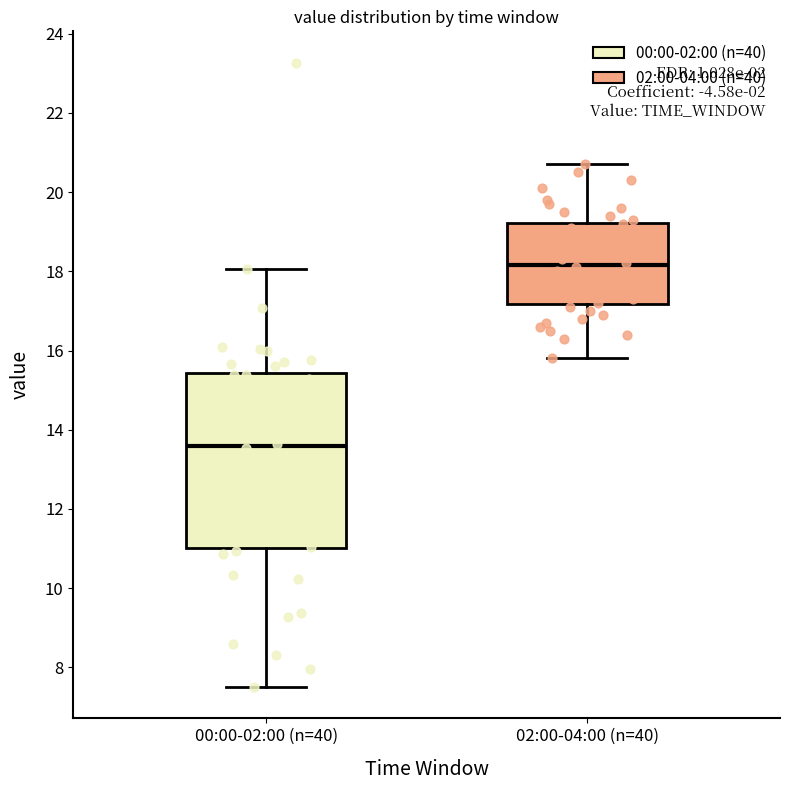

Which box is the tallest, from its lower edge to its upper edge?

00:00-02:00 (n=40)